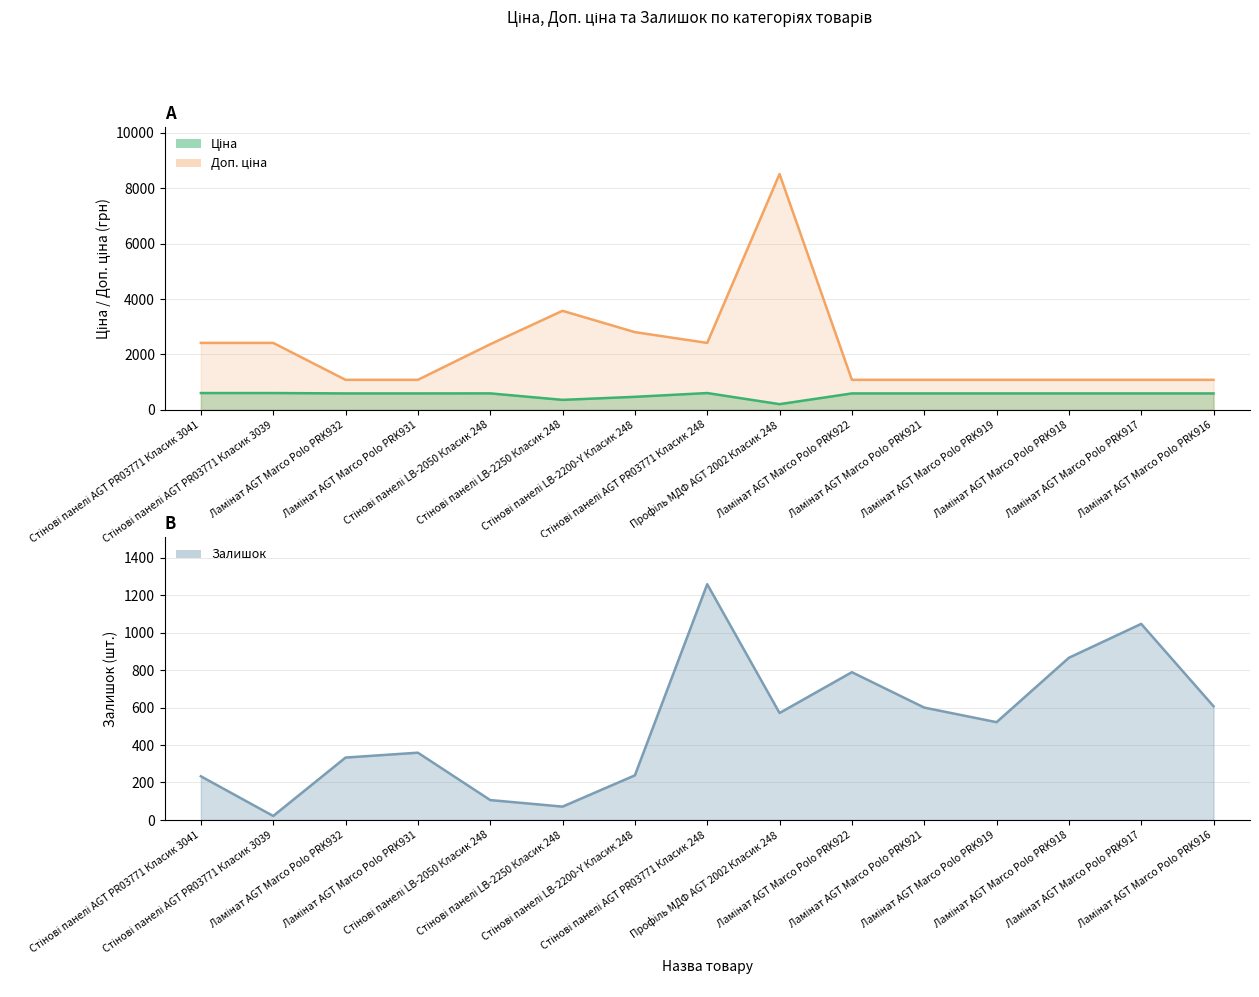

In Доп. ціна, how many points are higher than both neighbors (excluding endpoints)?

2